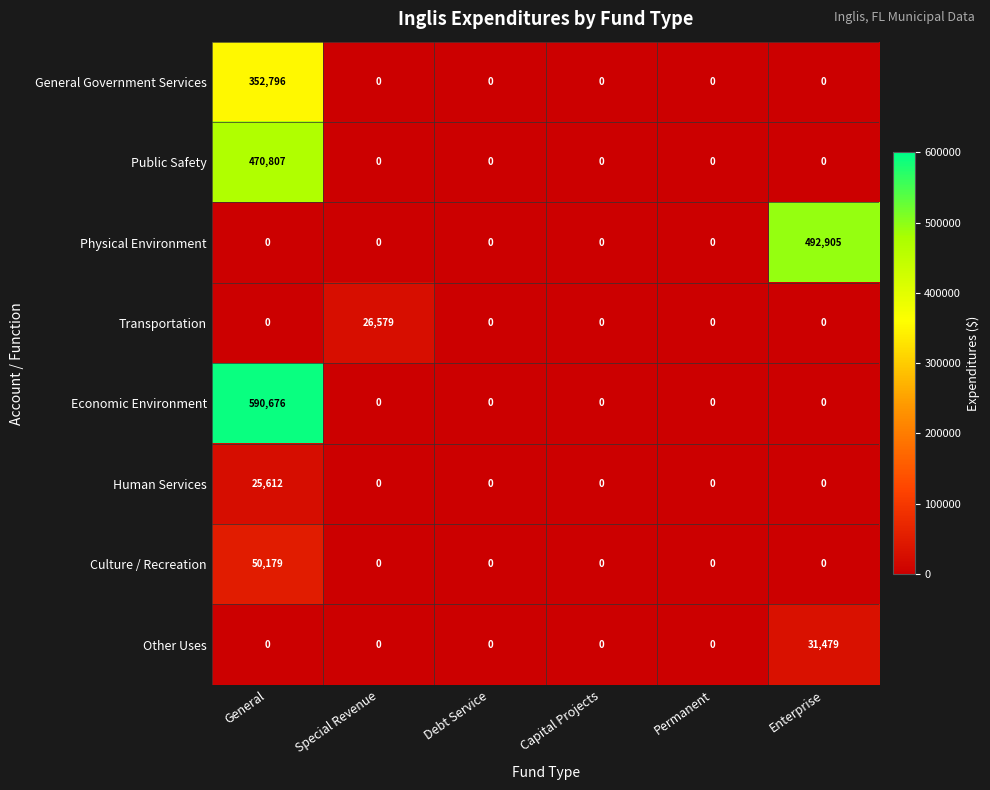

List the series in order of their peak value, highest first.

Economic Environment, Physical Environment, Public Safety, General Government Services, Culture / Recreation, Other Uses, Transportation, Human Services